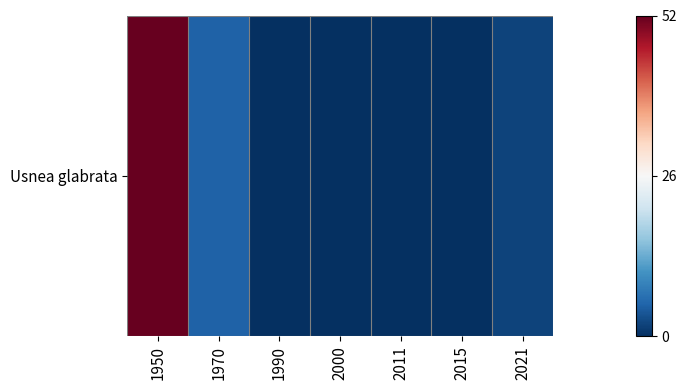

Is it true that the value at 2021 is 2?

True